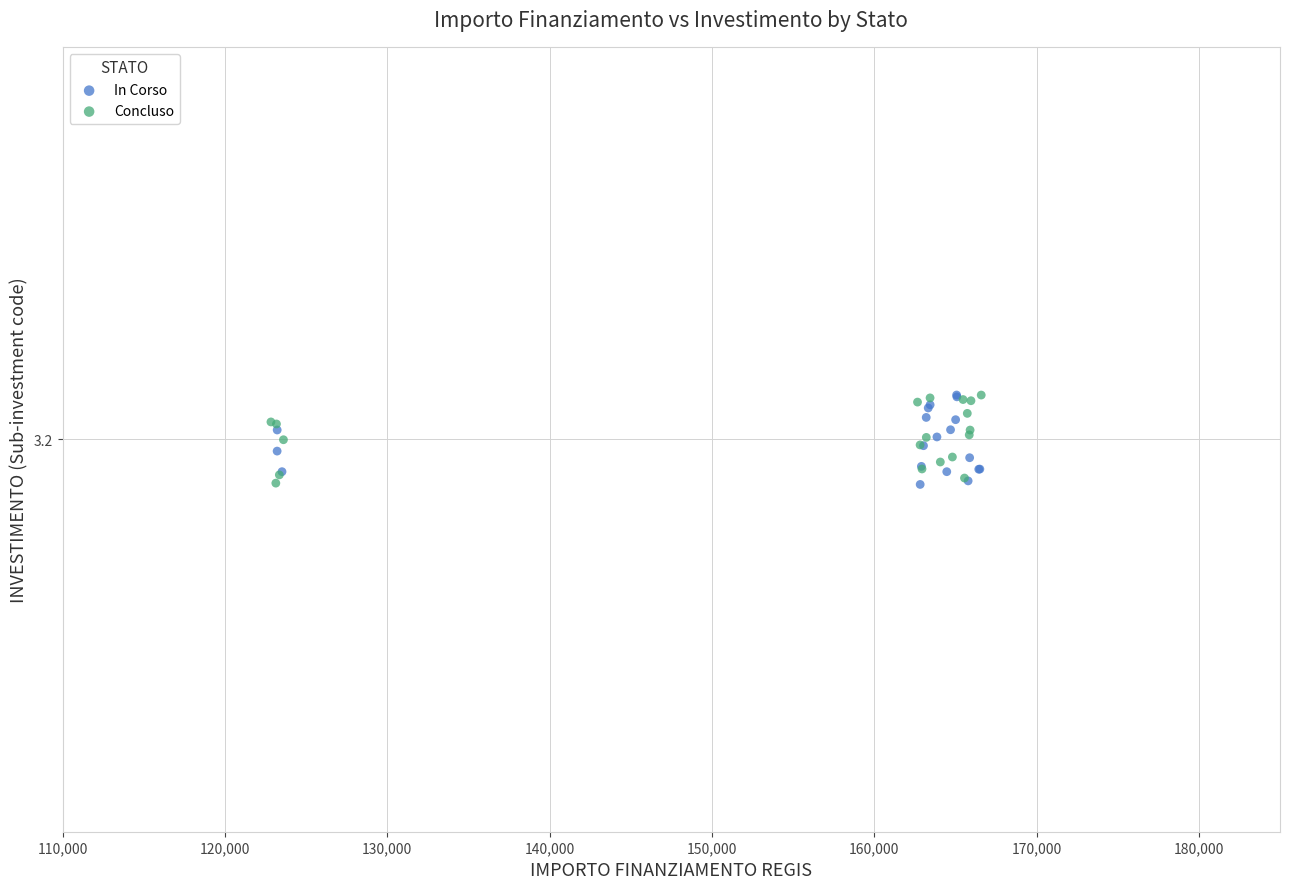

What are all the series names shown in the legend?

In Corso, Concluso